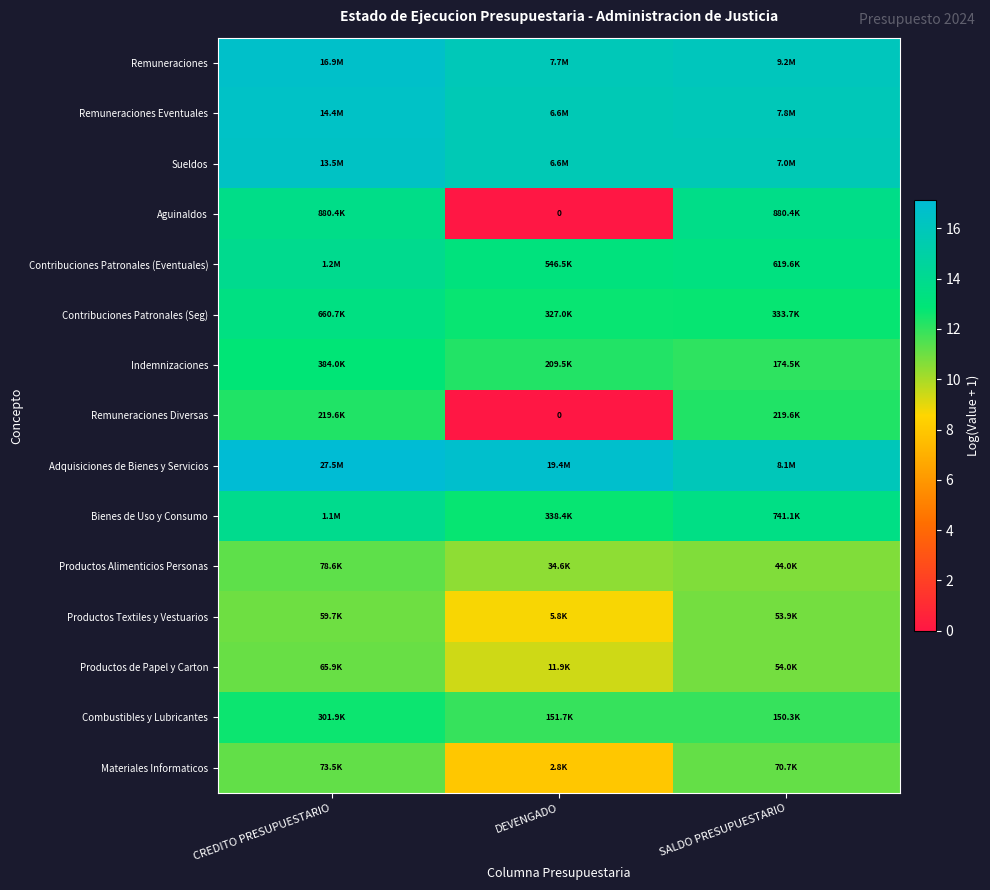

Between DEVENGADO and SALDO PRESUPUESTARIO, which is larger?

SALDO PRESUPUESTARIO